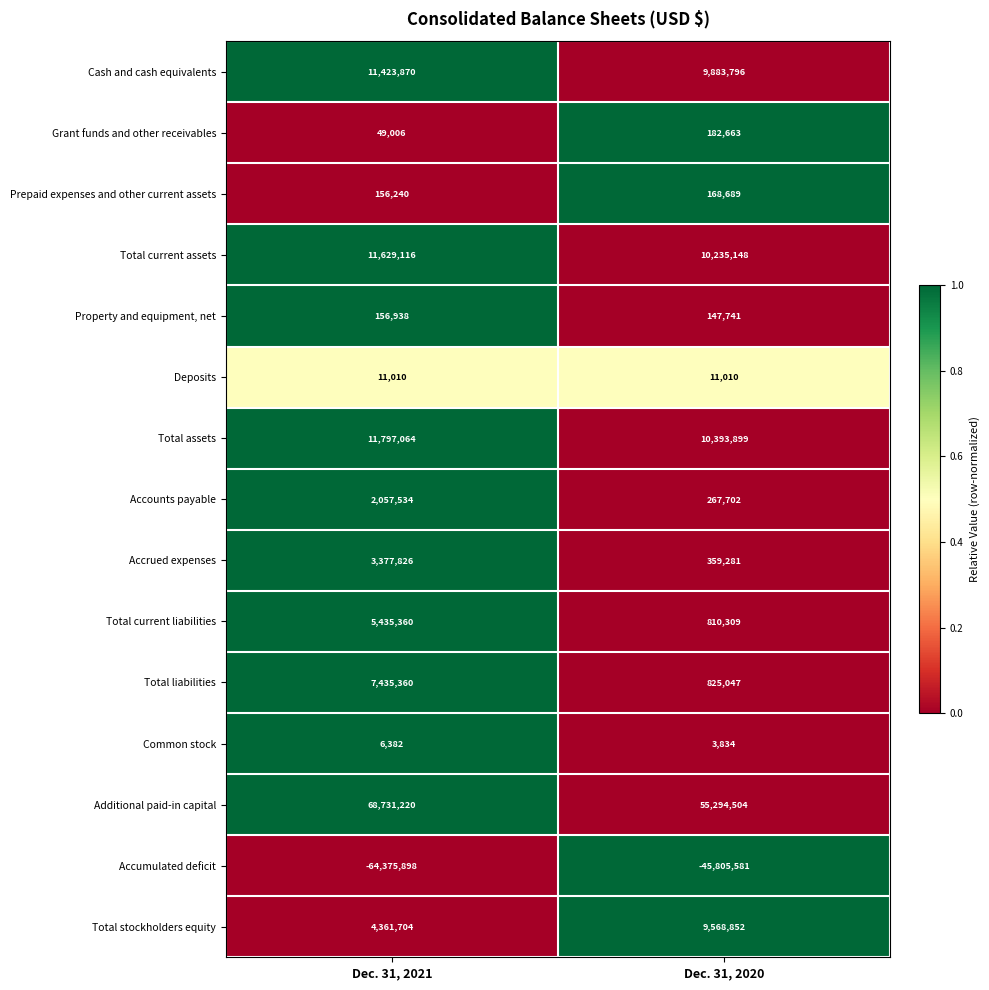

The value of Common stock at Dec. 31, 2021 is 4018. True or false?

False